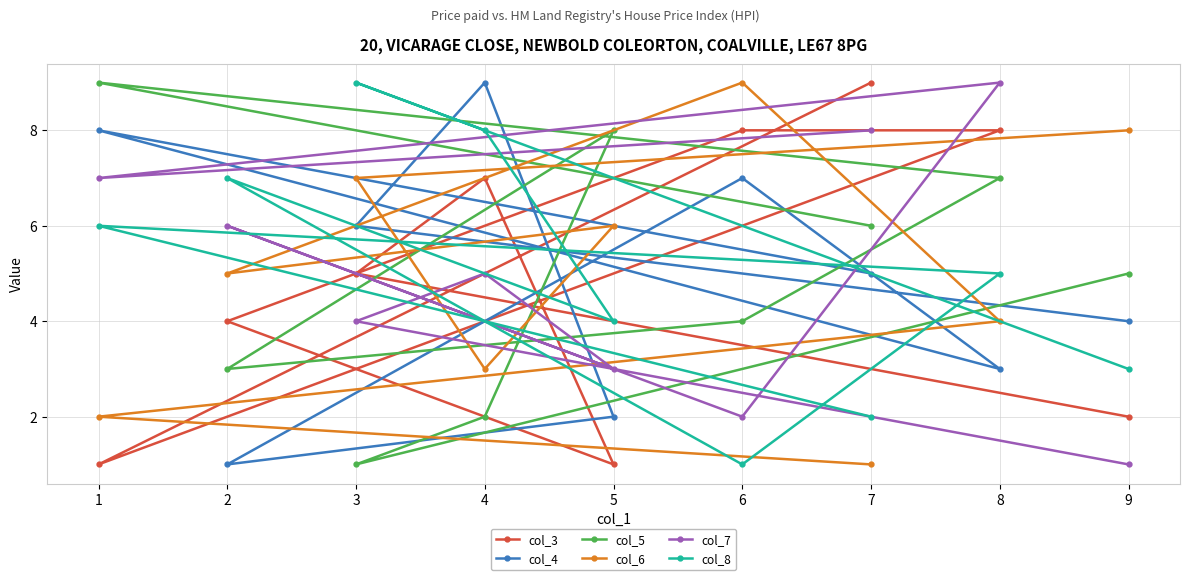

Count the col_3 values in the range 2 to 8.

6